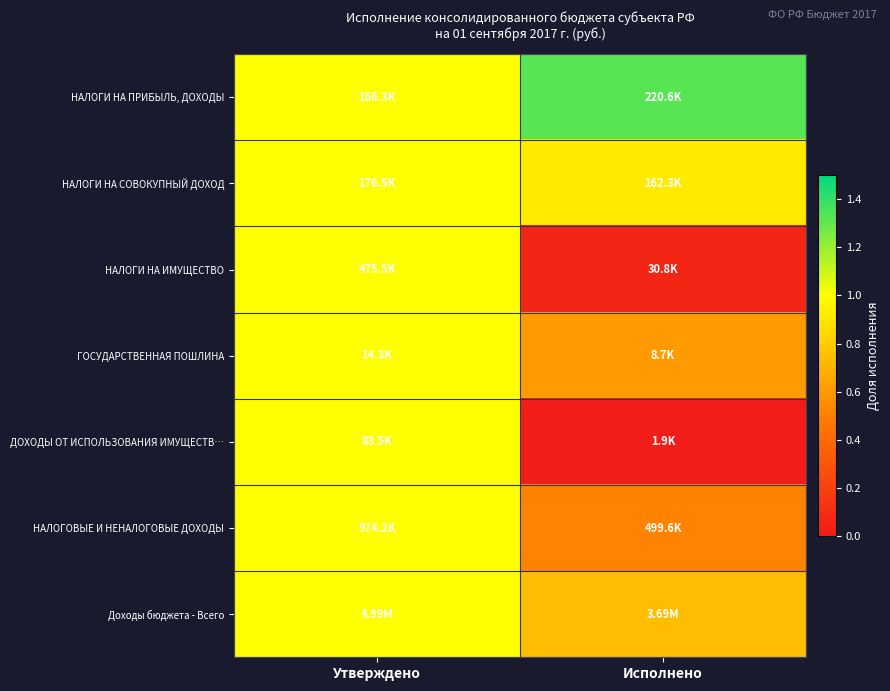

Between Исполнено and Утверждено, which is larger?

Исполнено